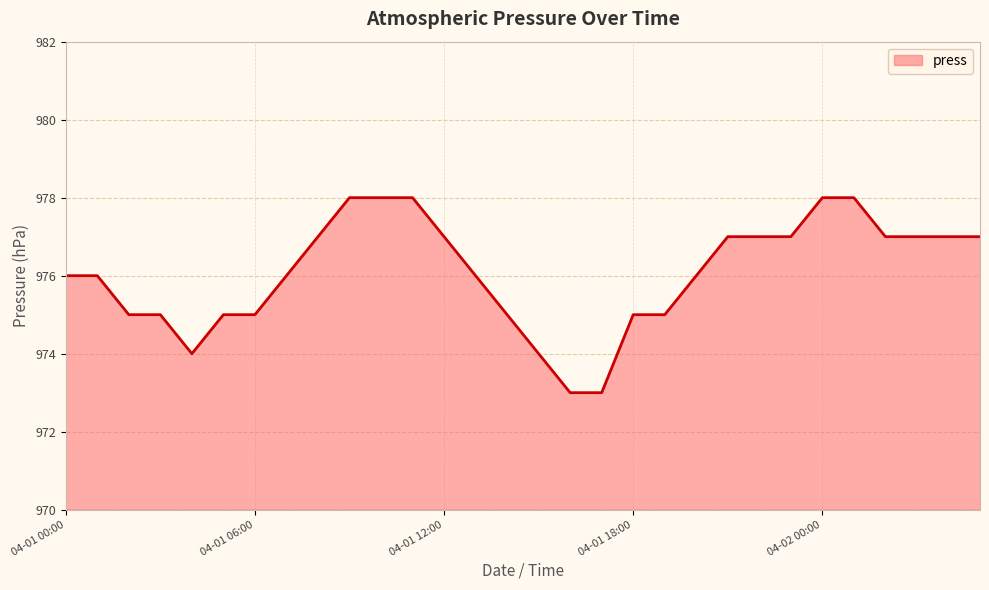

Reading left to right, transcribe all the data shown in this chart.

976	976	975	975	974	975	975	976	977	978	978	978	977	976	975	974	973	973	975	975	976	977	977	977	978	978	977	977	977	977